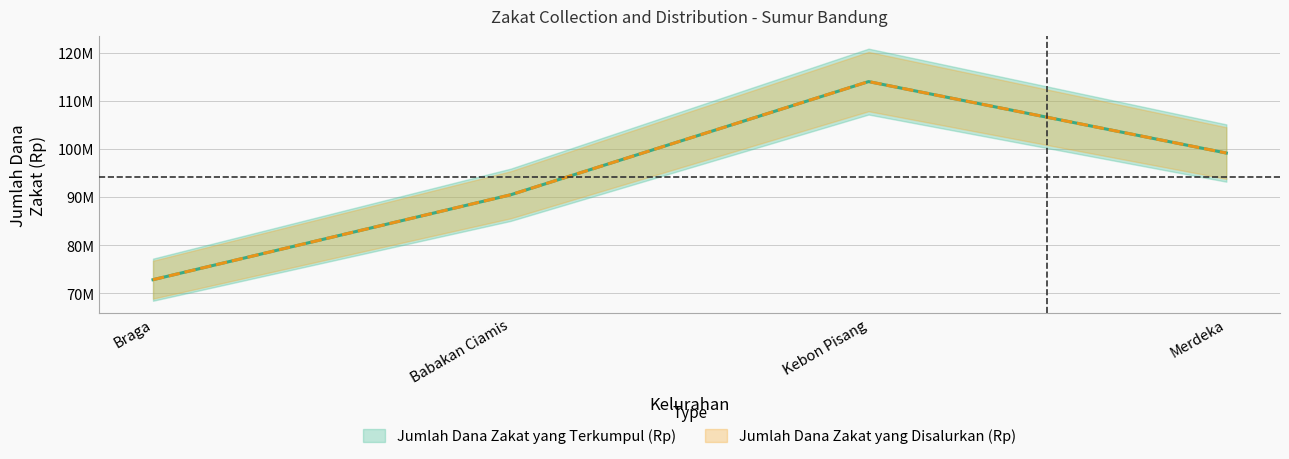

Between Babakan Ciamis and Kebon Pisang, which series saw the biggest shift?

Jumlah Dana Zakat yang Terkumpul (Rp)